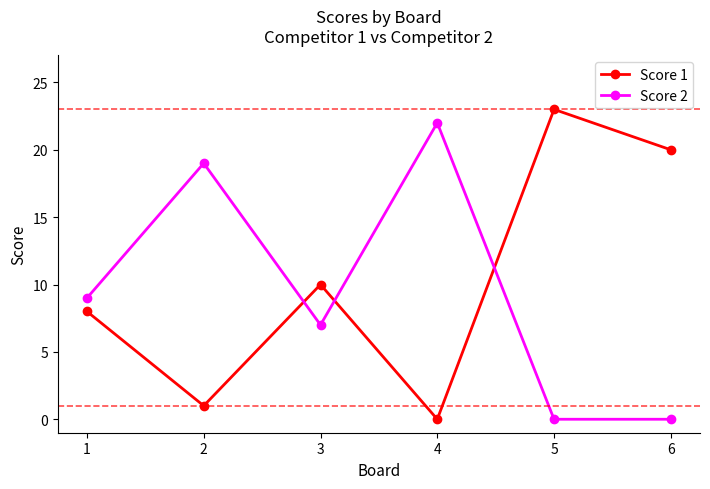

What is the value of the Score 2 point at the 3rd from the left?

7